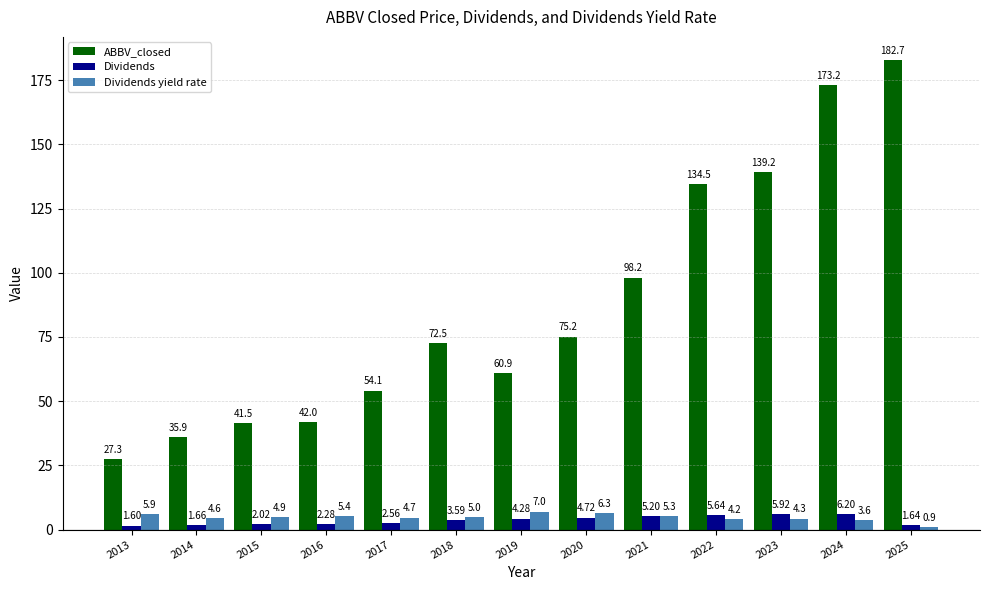

What is the sum of all Dividends values?

47.3